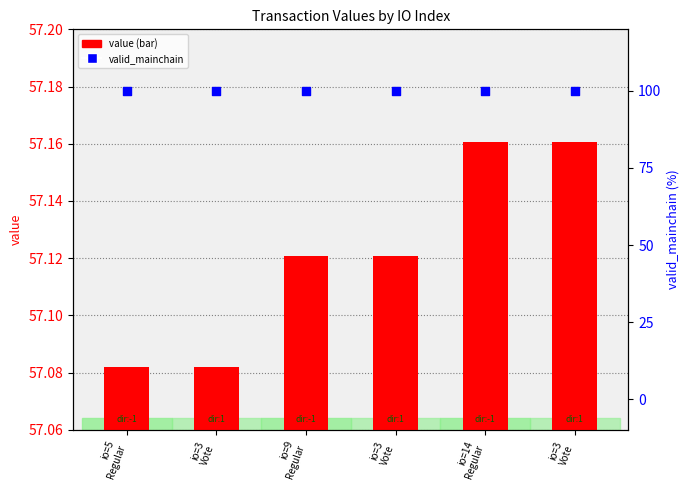

Which series has the largest Y range (max minus min)?

value